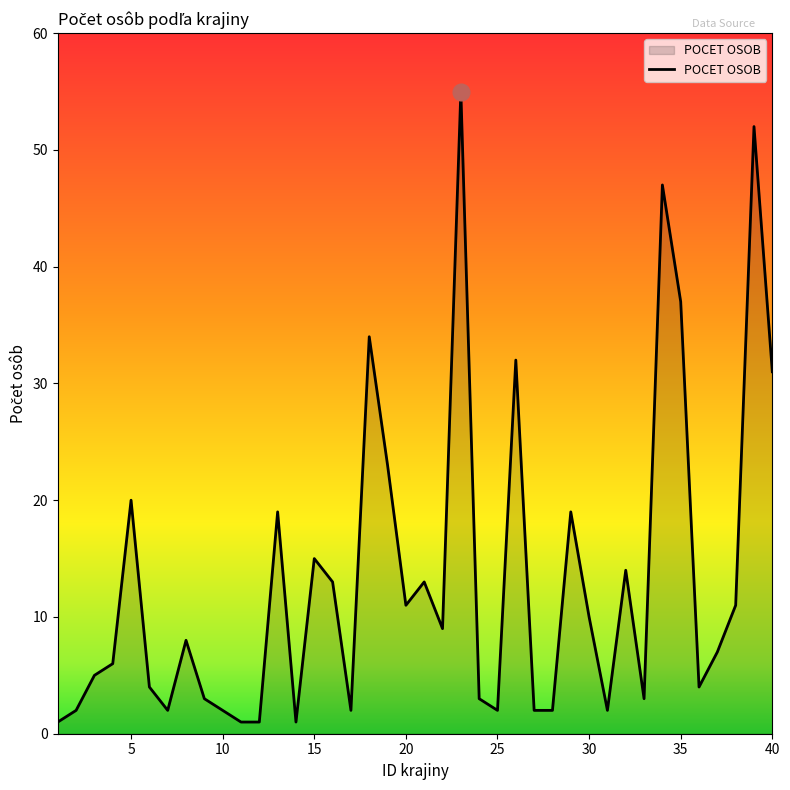

What is the maximum value shown in the chart?

55